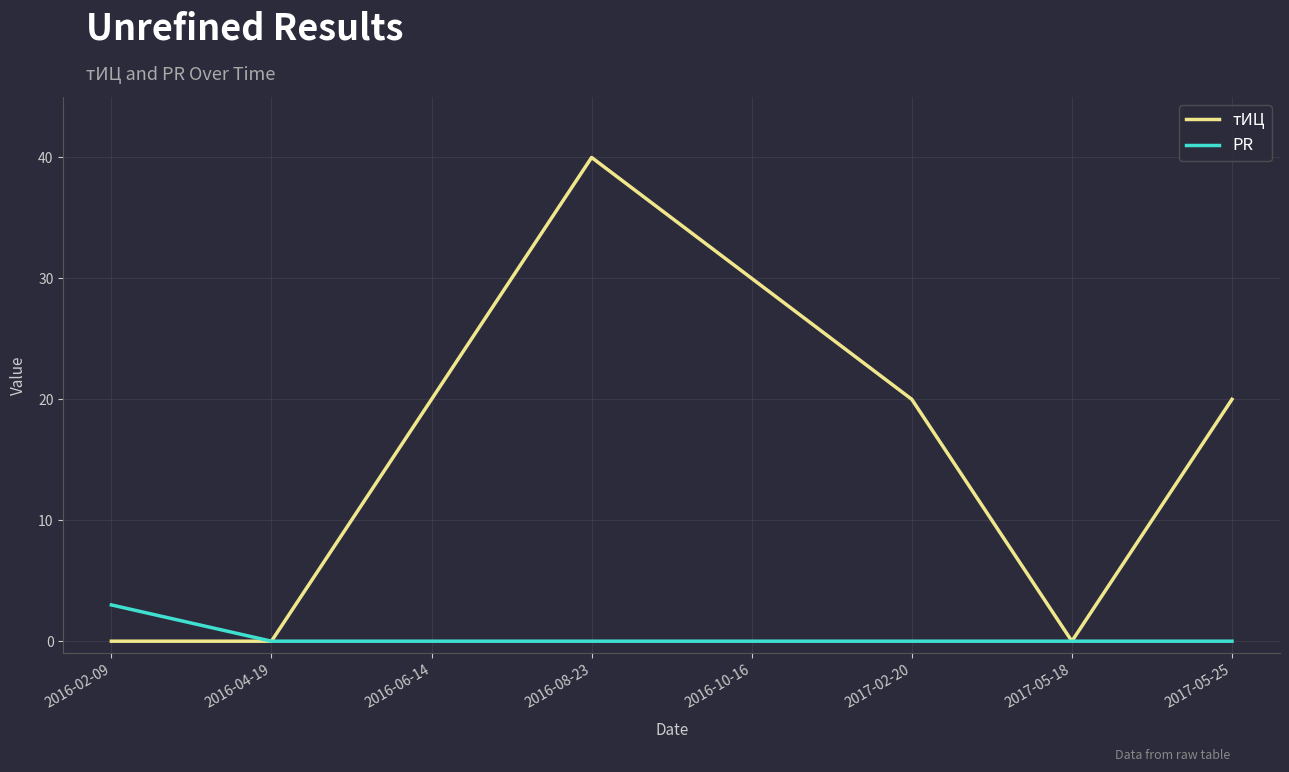

Is it true that тИЦ equals 20 at 2017-05-25?

True